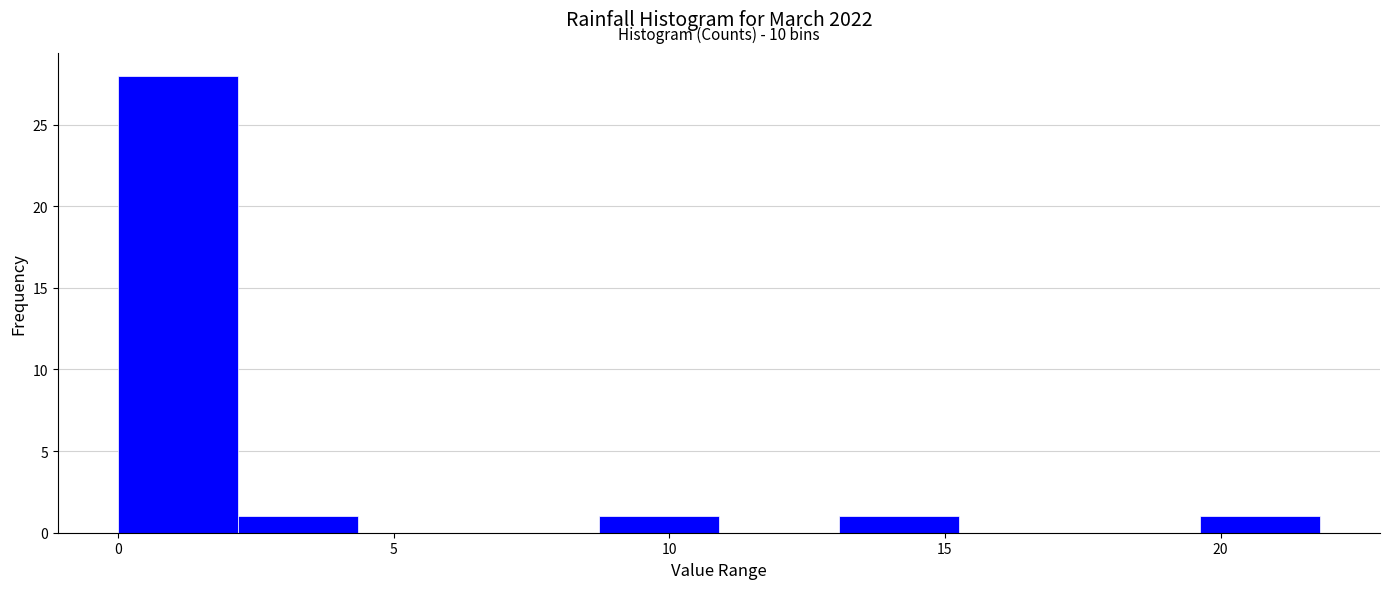

Which range on the x-axis has the tallest bar?

0.0 to 2.0